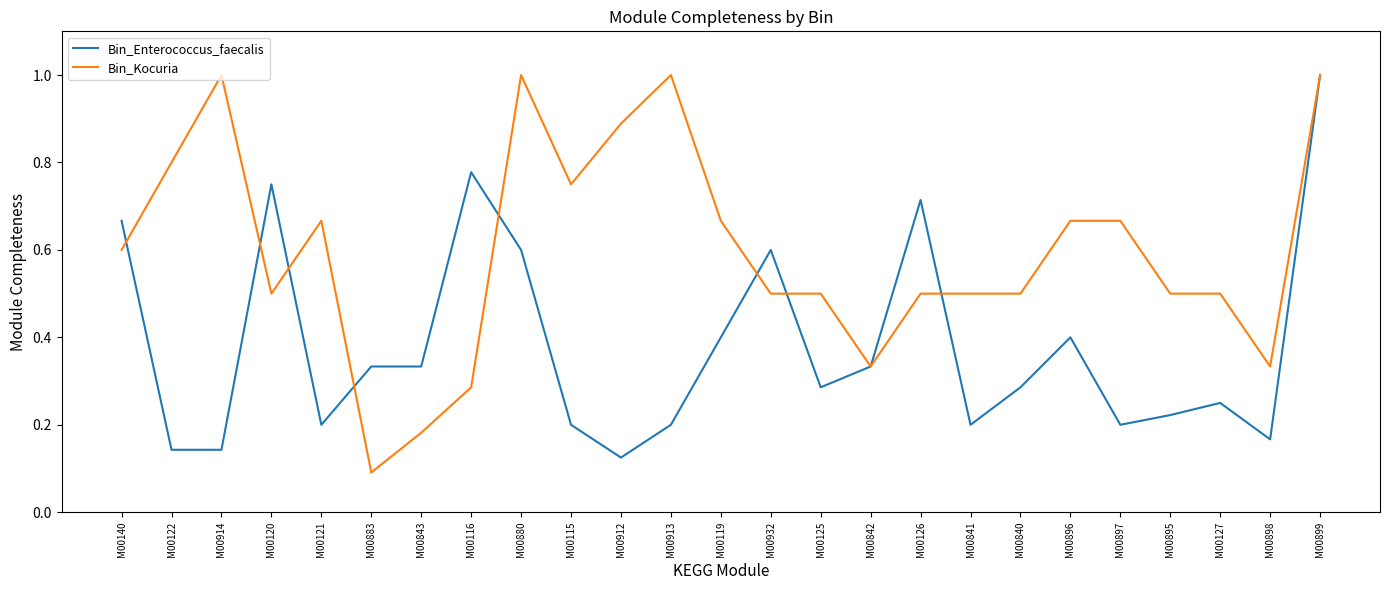

Which series has the largest total across all categories?

Bin_Kocuria